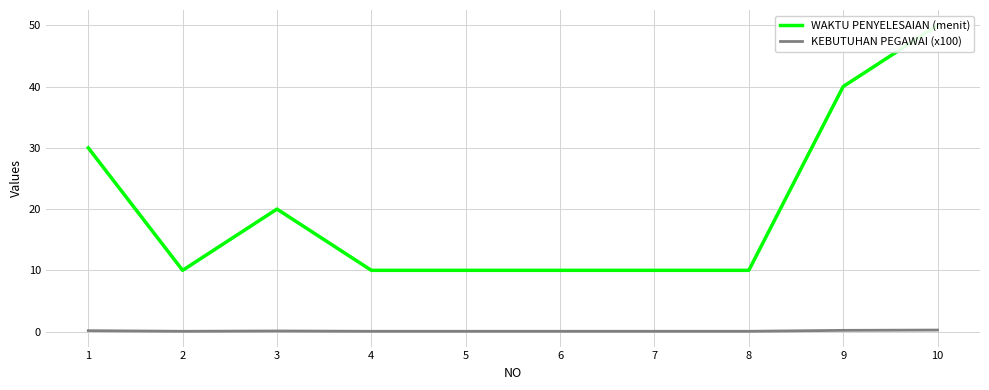

Where is the first local maximum for WAKTU PENYELESAIAN (menit)?

3